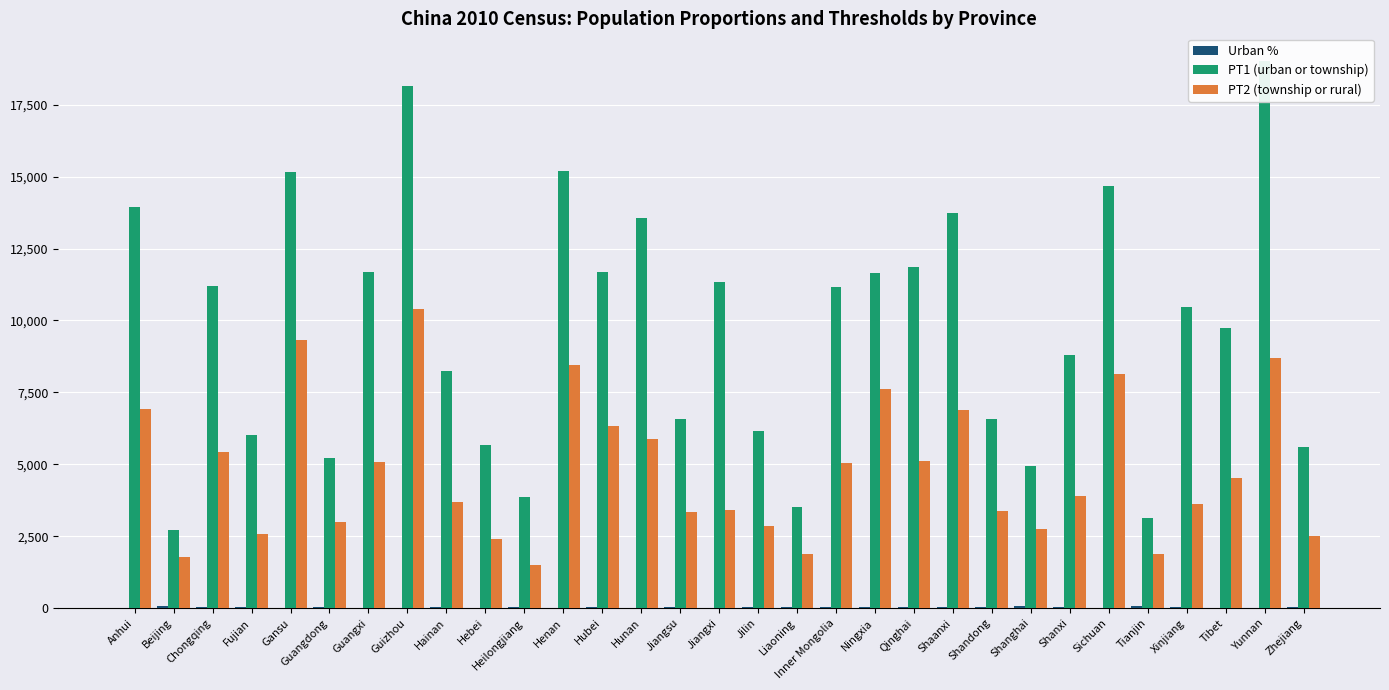

How many bars are there in each group?

3